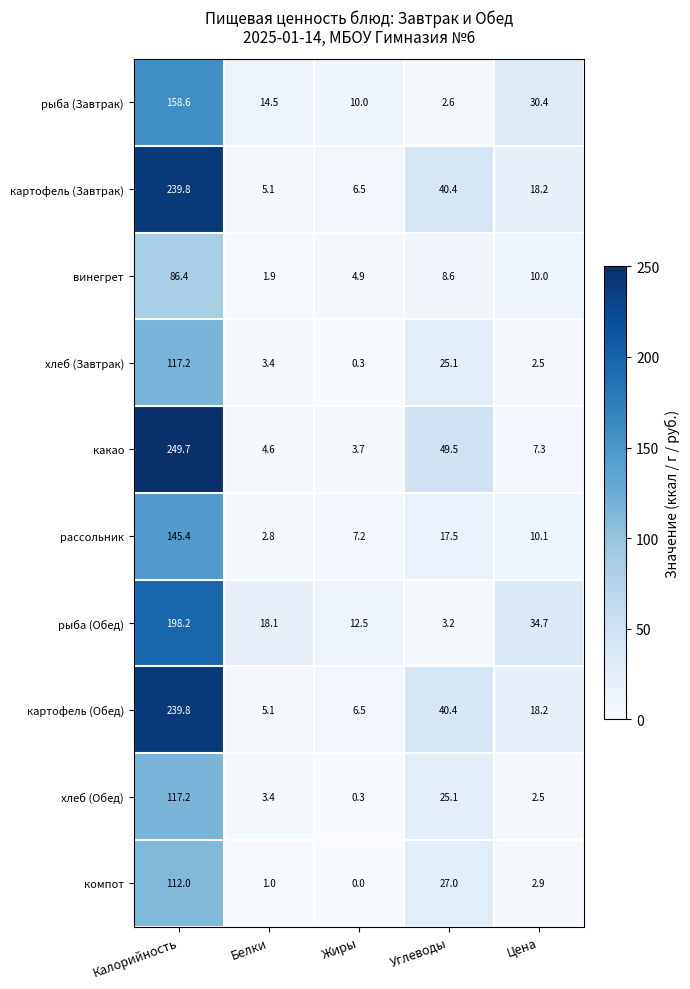

At which category is the sum across all series the highest?

Калорийность